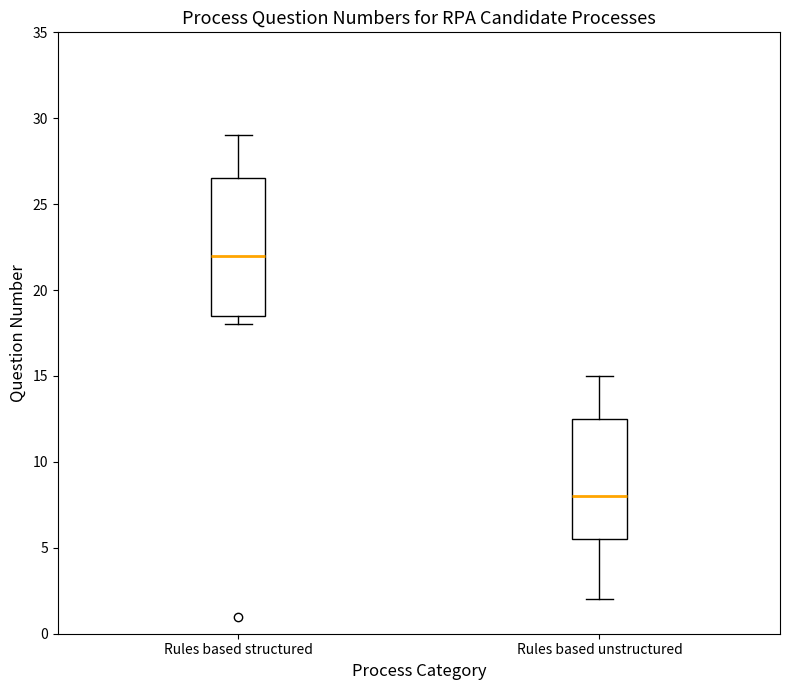

Comparing the boxes themselves (not the whiskers), which one is the tallest?

Rules based structured